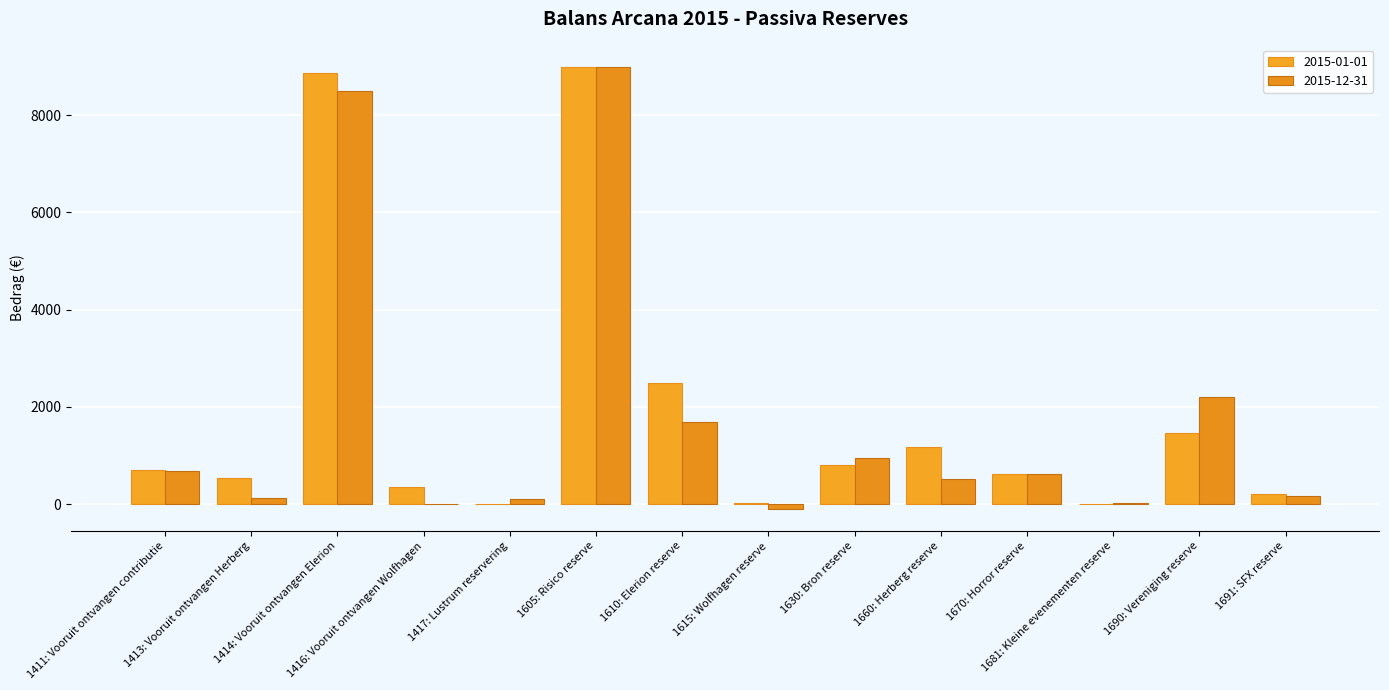

What is the difference between the 2015-12-31 values at 1605: Risico reserve and 1411: Vooruit ontvangen contributie?

8310.0